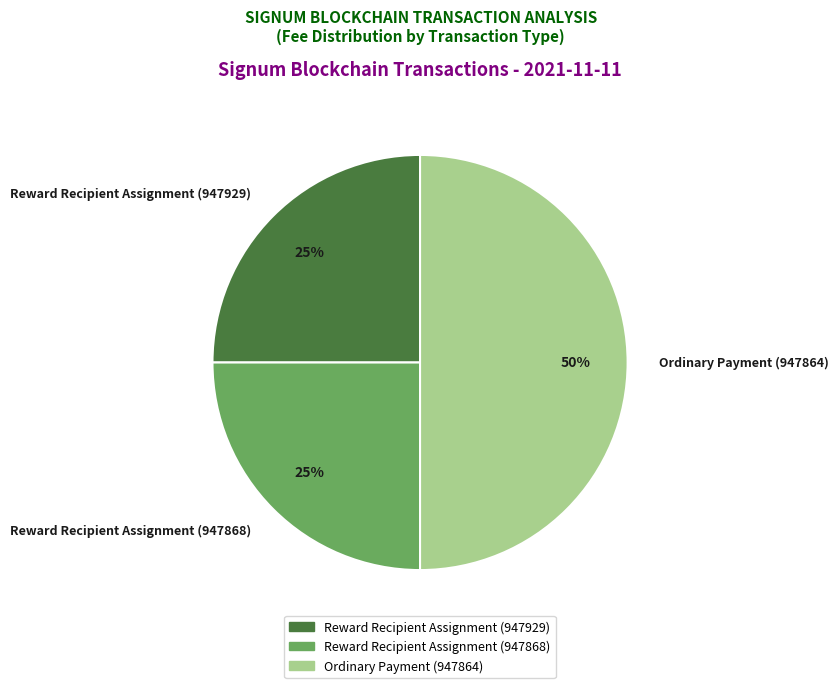

Is Reward Recipient Assignment (947929) the majority of the pie?

No